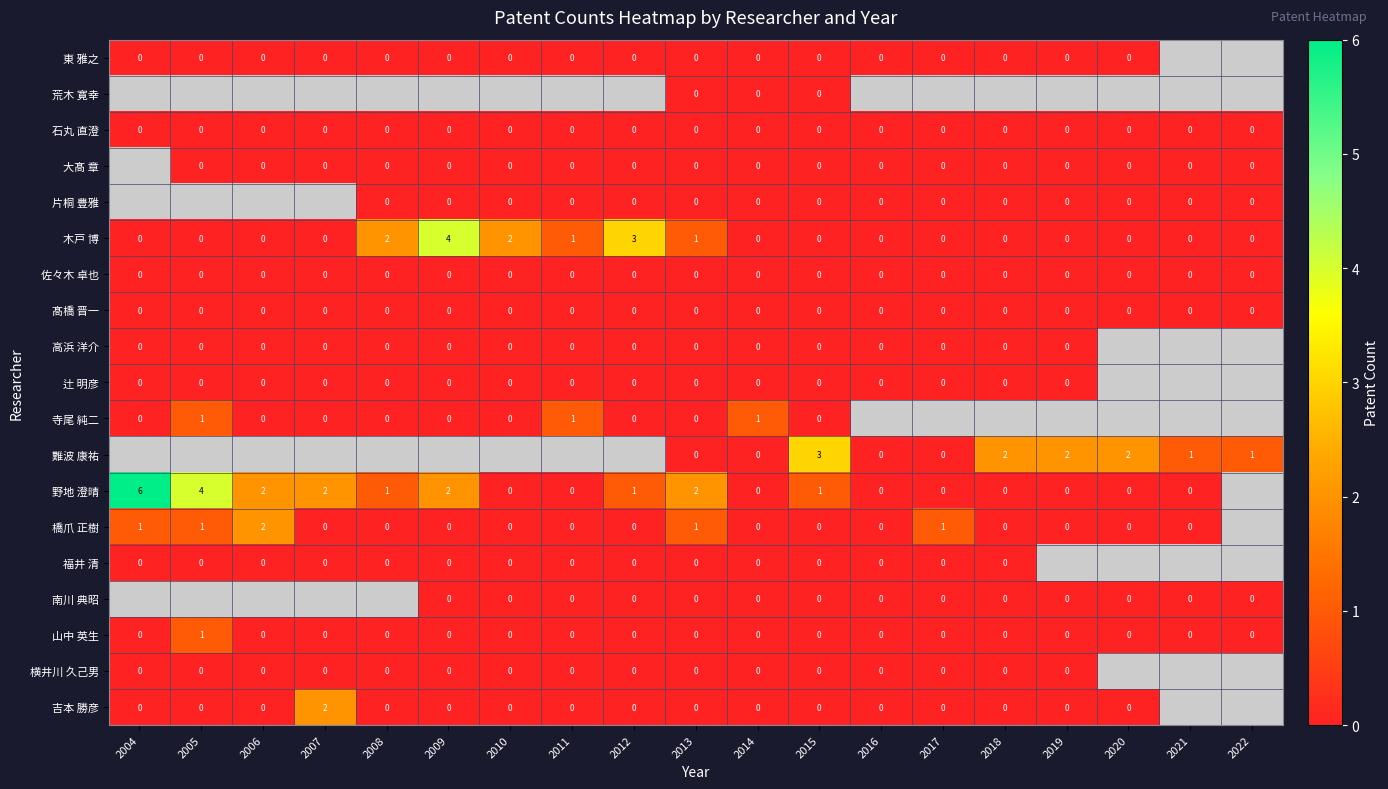

The value of 髙橋 晋一 at 2018 is 0. True or false?

True